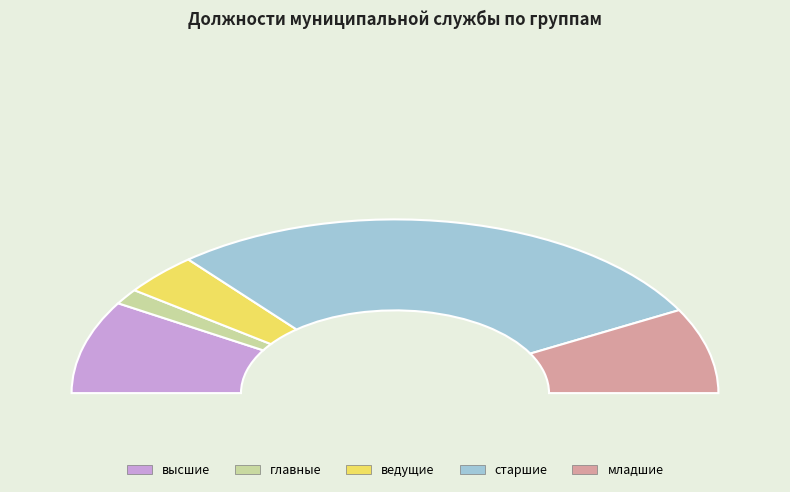

True or false: старшие accounts for 43% of the total.

False